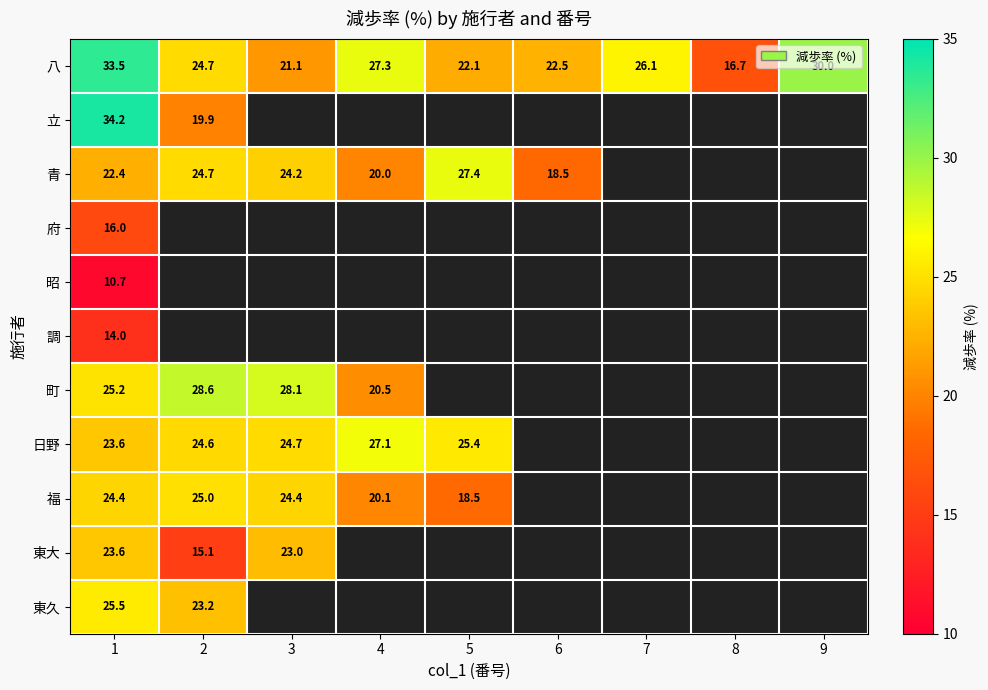

Which category has the highest value in the 八 series?

1